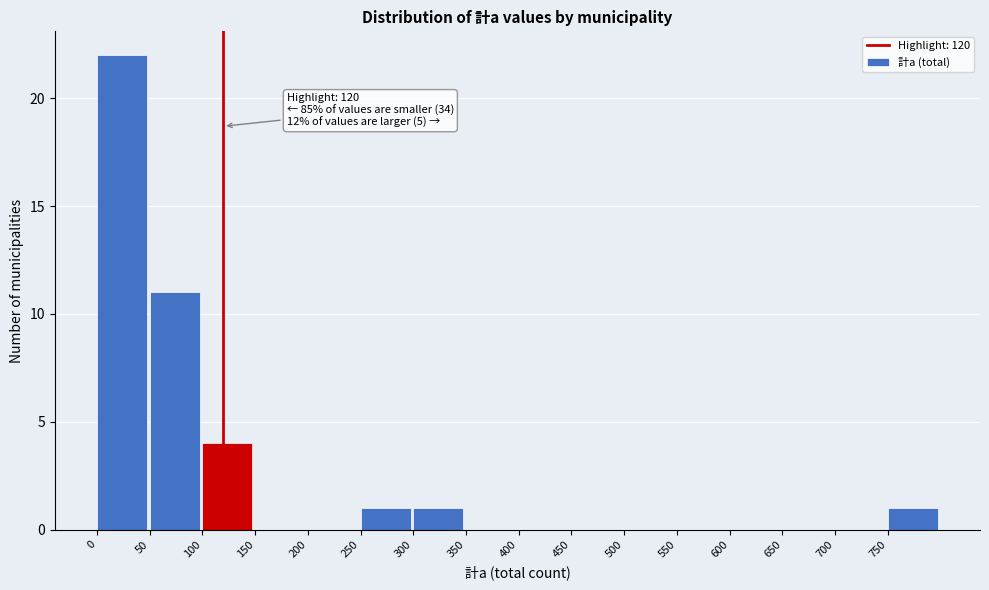

Which range on the x-axis has the tallest bar?

0 to 50